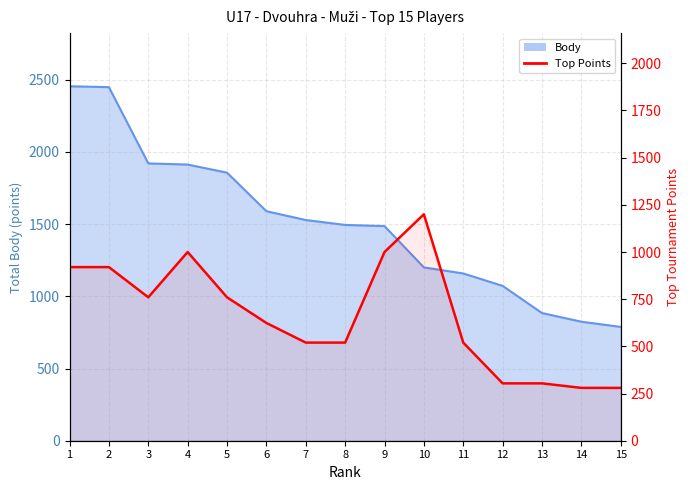

Reading left to right, what are all the values shown in this chart?

Body: 2454	2448	1920	1912	1856	1589	1528	1494	1486	1200	1158	1072	884	824	788
Top Points: 920	920	760	1000	760	624	520	520	1000	1200	520	304	304	280	280